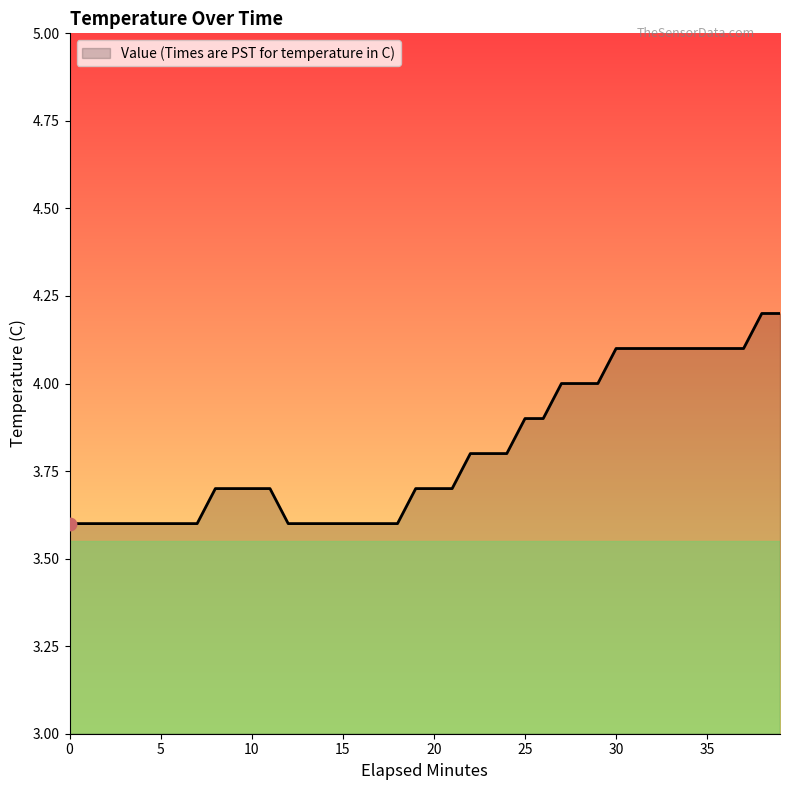

What is the minimum value shown in the chart?

3.6